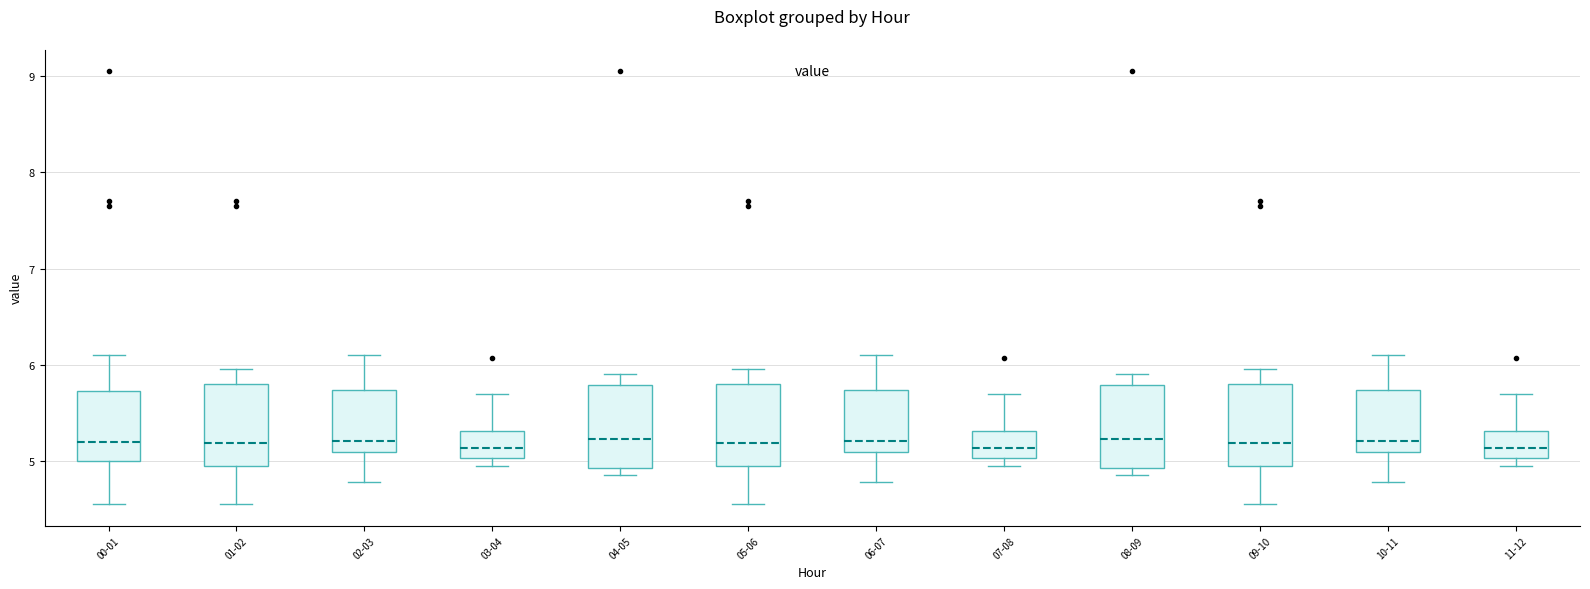

Reading left to right, read every box against the y-axis: the position of its median line, the range the box covers, and the ends of its whiskers. The values are not printed on the chart, so give them approximately, as read against the axis.

00-01: median 5.2, box 5.0 to 5.7, whiskers 4.6 to 6.1
01-02: median 5.2, box 4.9 to 5.8, whiskers 4.6 to 6.0
02-03: median 5.2, box 5.1 to 5.7, whiskers 4.8 to 6.1
03-04: median 5.1, box 5.0 to 5.3, whiskers 5.0 (just below the box's lower edge) to 5.7
04-05: median 5.2, box 4.9 to 5.8, whiskers 4.9 (just below the box's lower edge) to 5.9
05-06: median 5.2, box 4.9 to 5.8, whiskers 4.6 to 6.0
06-07: median 5.2, box 5.1 to 5.7, whiskers 4.8 to 6.1
07-08: median 5.1, box 5.0 to 5.3, whiskers 5.0 (just below the box's lower edge) to 5.7
08-09: median 5.2, box 4.9 to 5.8, whiskers 4.9 (just below the box's lower edge) to 5.9
09-10: median 5.2, box 4.9 to 5.8, whiskers 4.6 to 6.0
10-11: median 5.2, box 5.1 to 5.7, whiskers 4.8 to 6.1
11-12: median 5.1, box 5.0 to 5.3, whiskers 5.0 (just below the box's lower edge) to 5.7